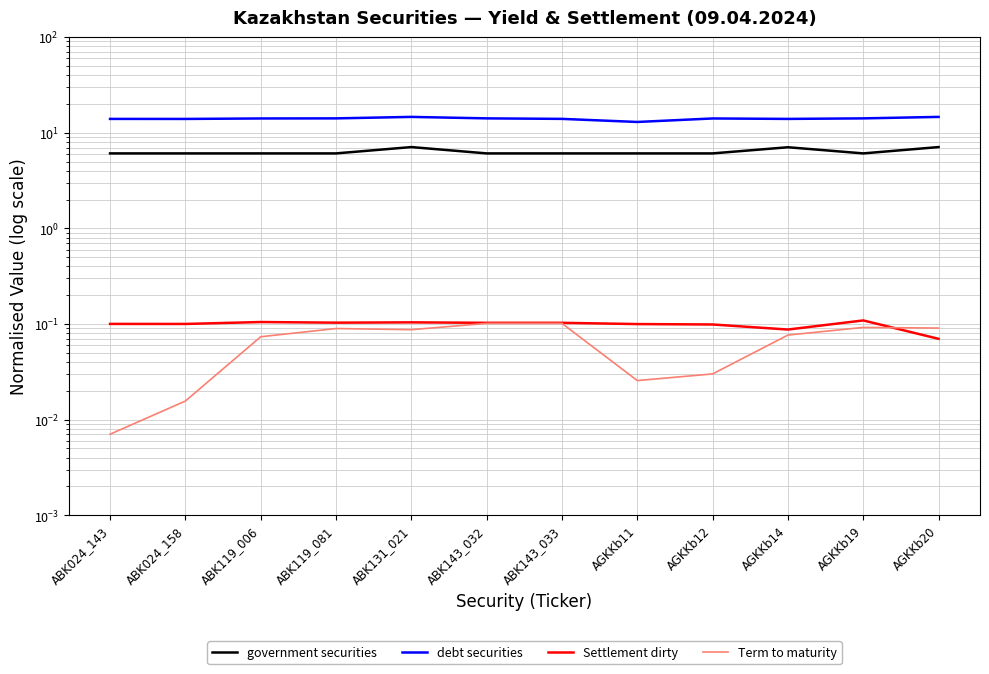

What position from the left is AGKKb20?

12